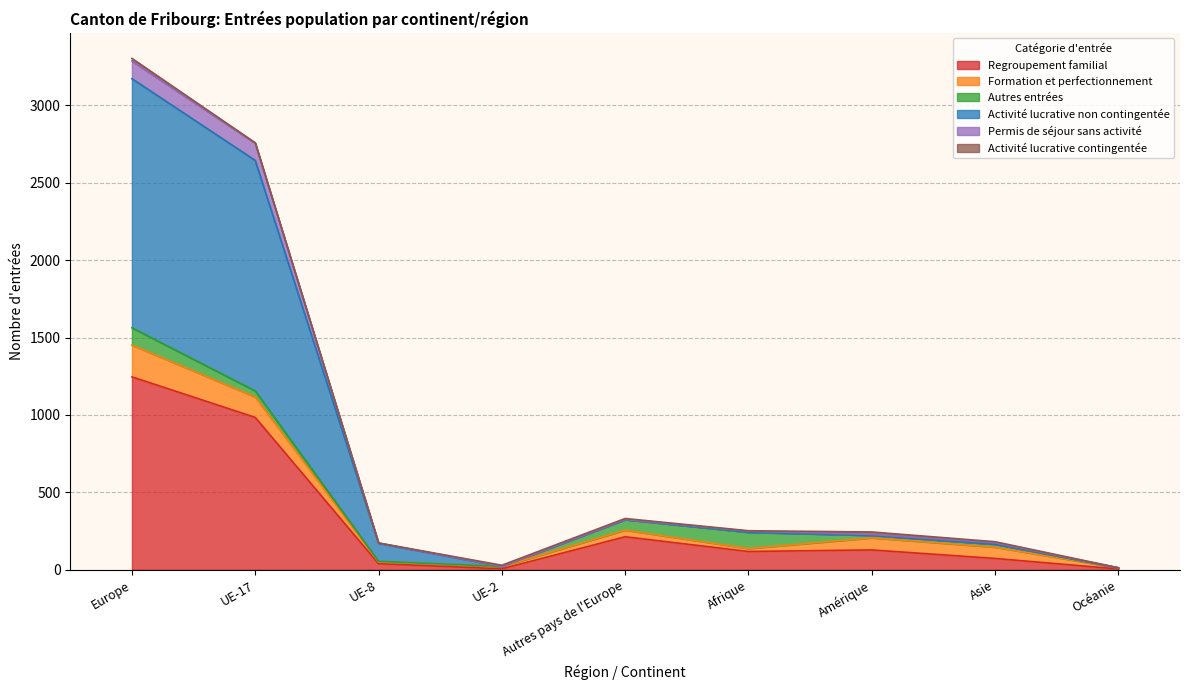

At which category is the sum across all series the highest?

Europe